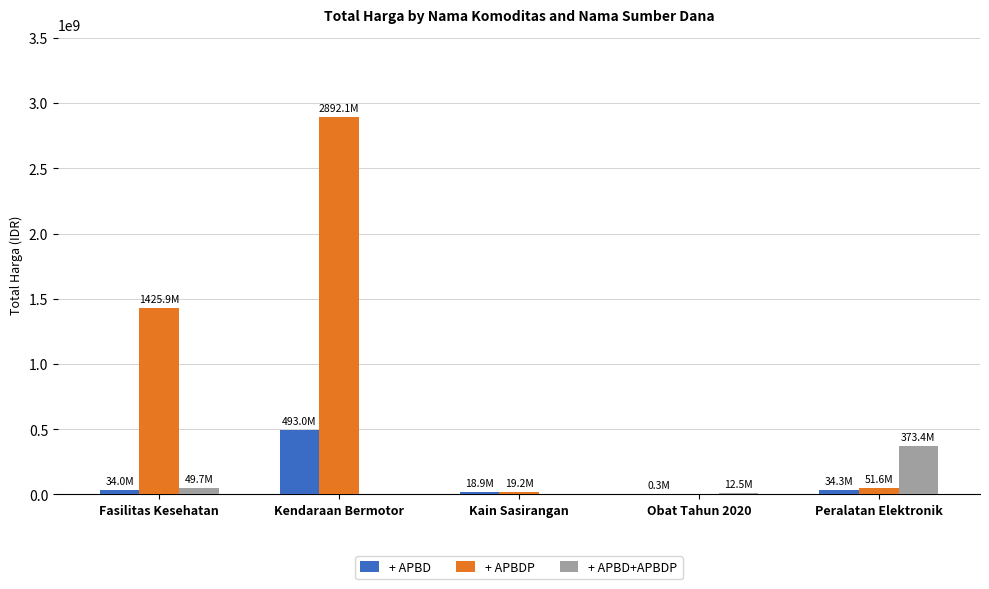

Between Kendaraan Bermotor and Peralatan Elektronik, which series saw the biggest shift?

+ APBDP